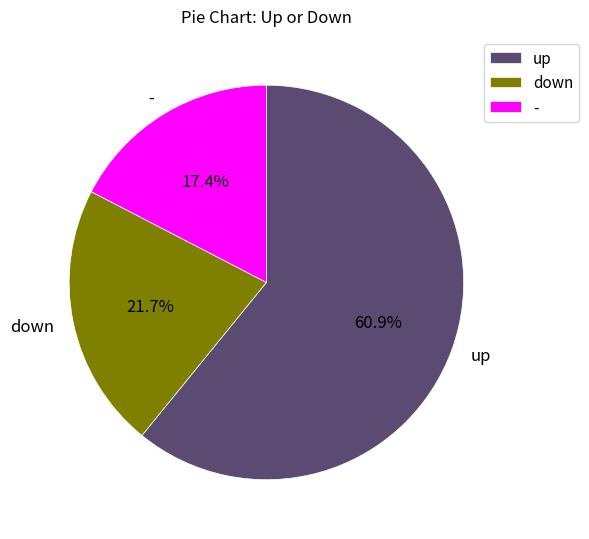

Which category has the smallest portion of the pie?

-